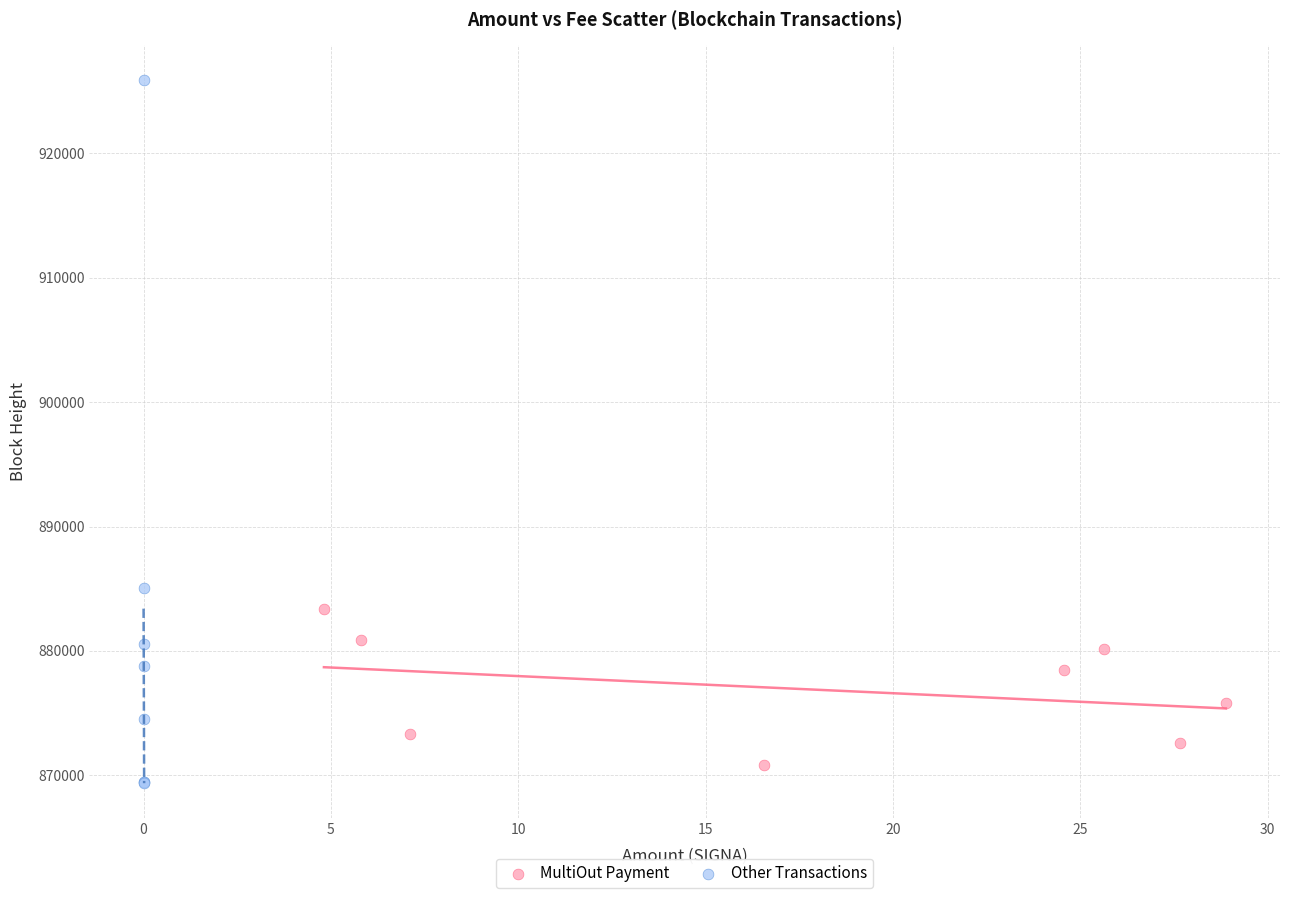

Which series has the widest spread of Y values?

Other Transactions